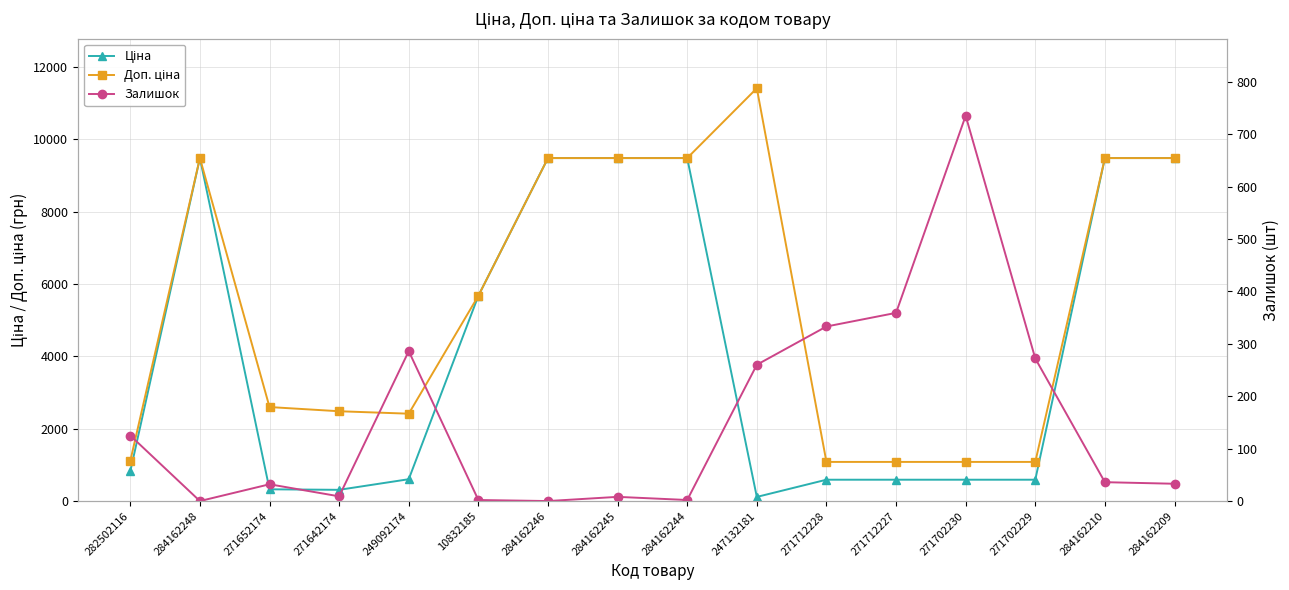

What is the spread (max minus min) of values at 284162210?

9444.1